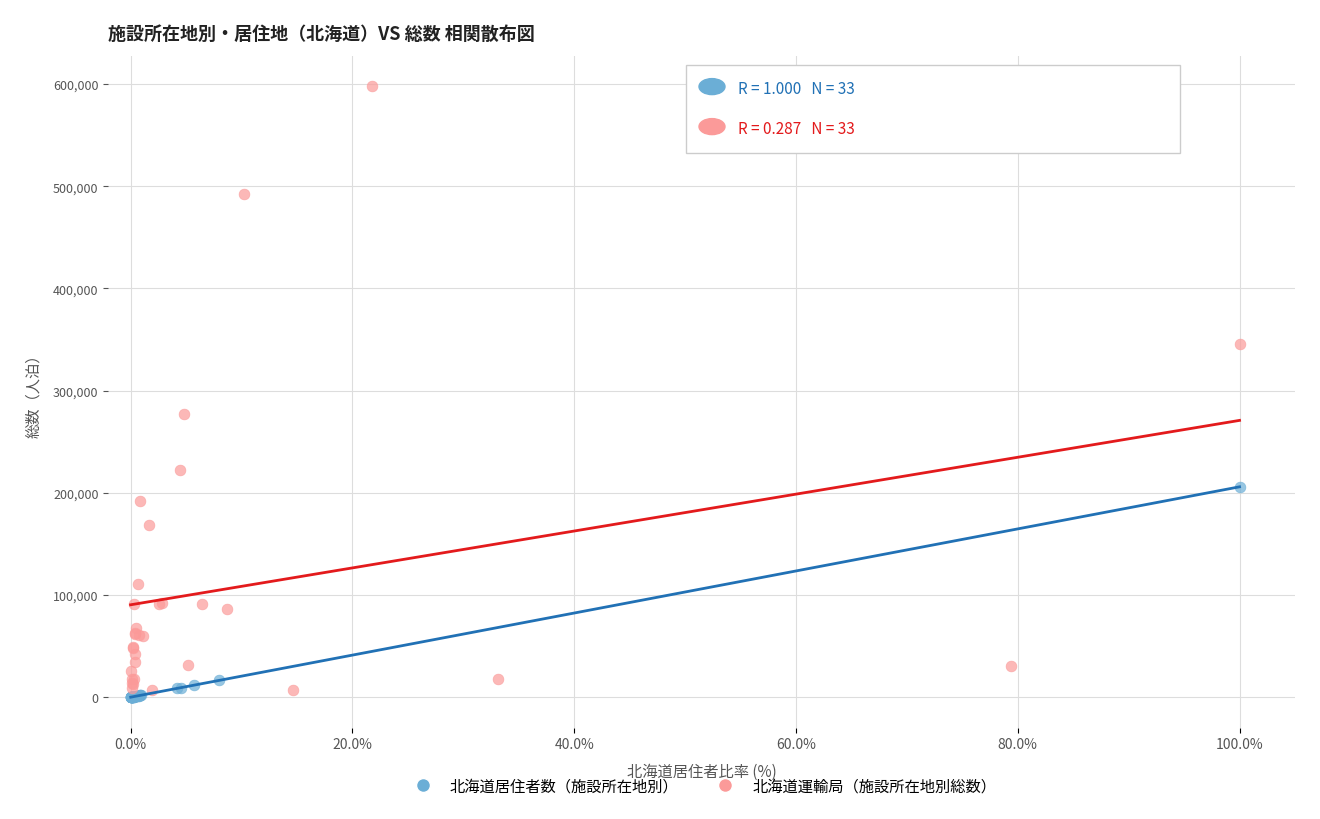

Which series contains the highest Y value?

北海道運輸局（施設所在地別総数）